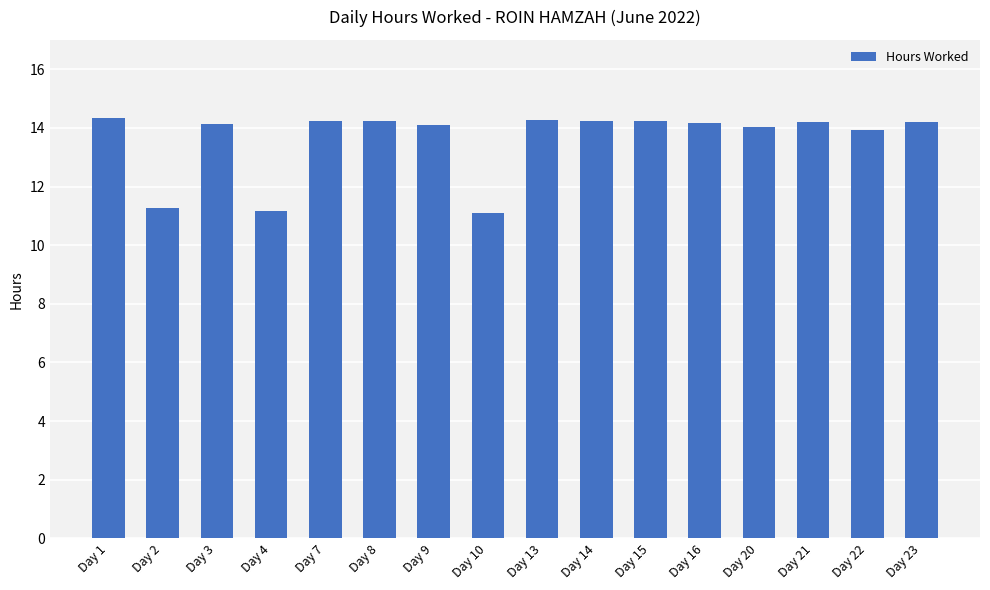

The chart shows a value of 11.1 at Day 10. True or false?

True